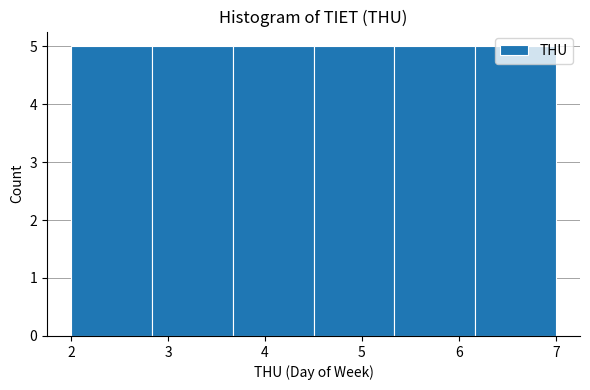

What is the height of the bar covering 6.2 to 7.0 on the x-axis? Neither the bar edges nor the heights are printed on the chart, so give them approximately, as read against the axes.

5